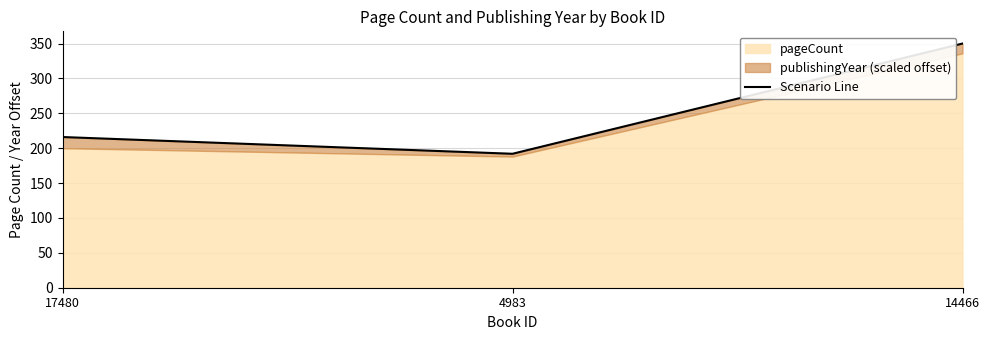

Is it true that the value at 14466 is 350?

True